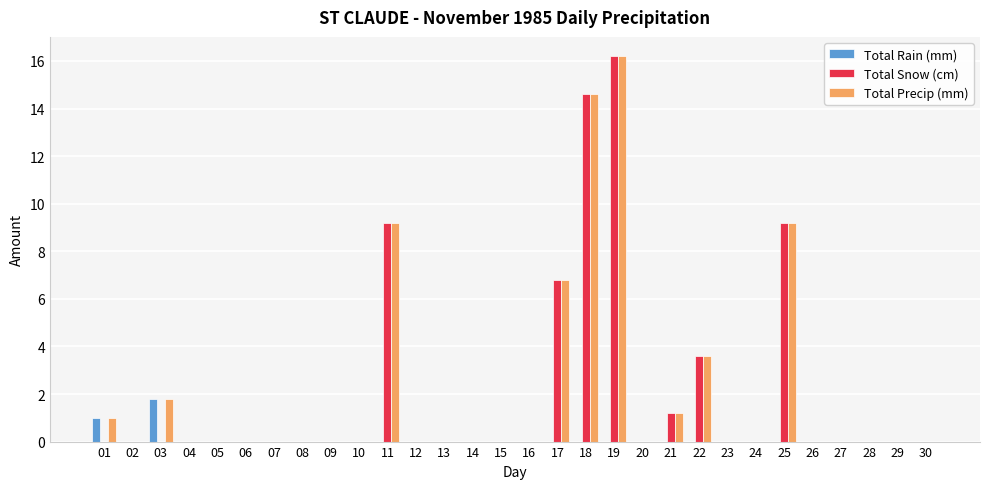

What is the total value across all series at 11?

18.4